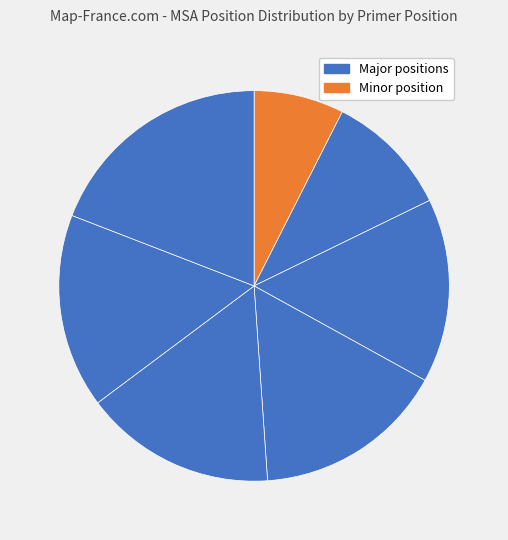

How many segments does this pie chart have?

7